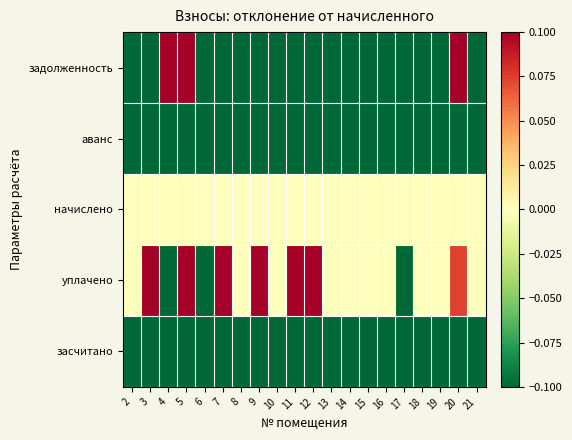

At 6, list the series in order from largest to smallest.

начислено, задолженность, аванс, уплачено, засчитано